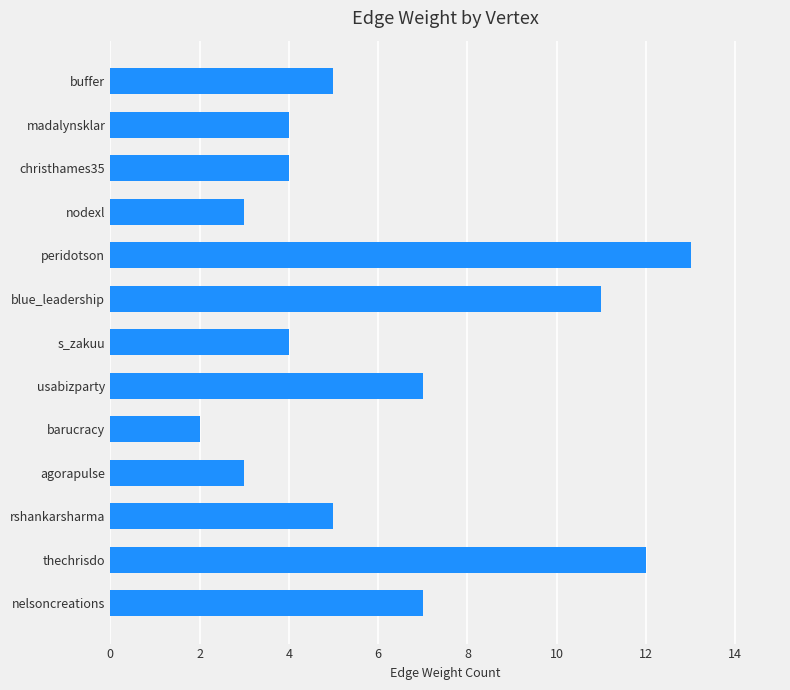

Reading bottom to top, extract all data points from this chart.

7	12	5	3	2	7	4	11	13	3	4	4	5